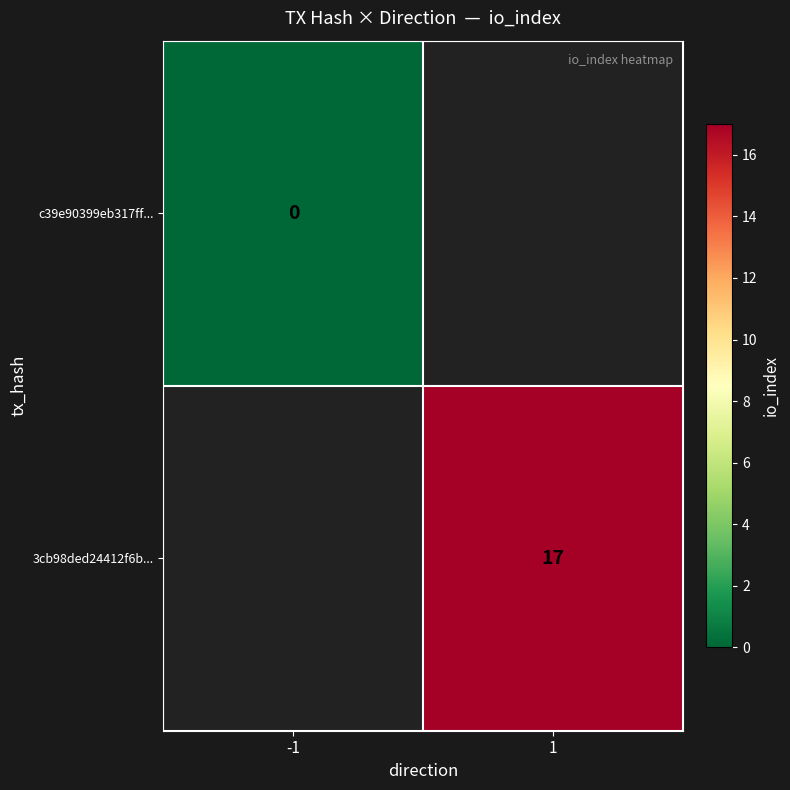

What is the maximum value shown in the chart?

17.0